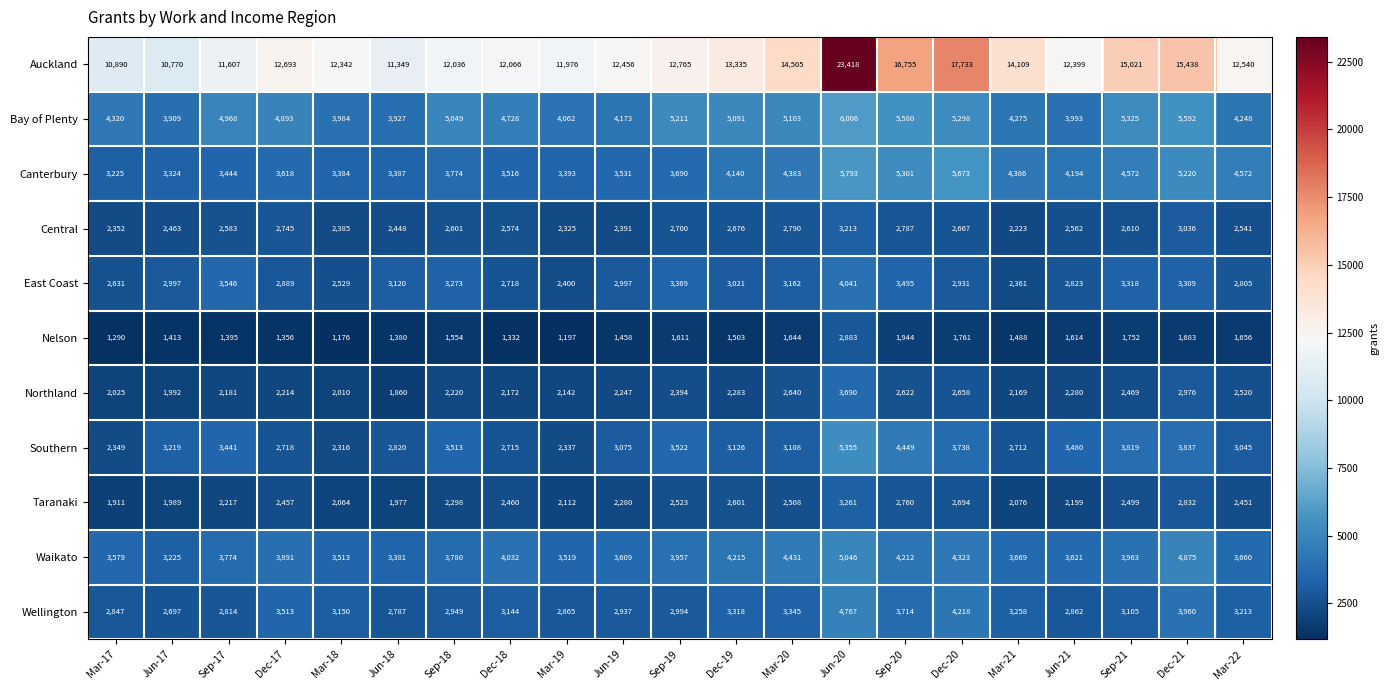

Count the number of categories in the chart.

21